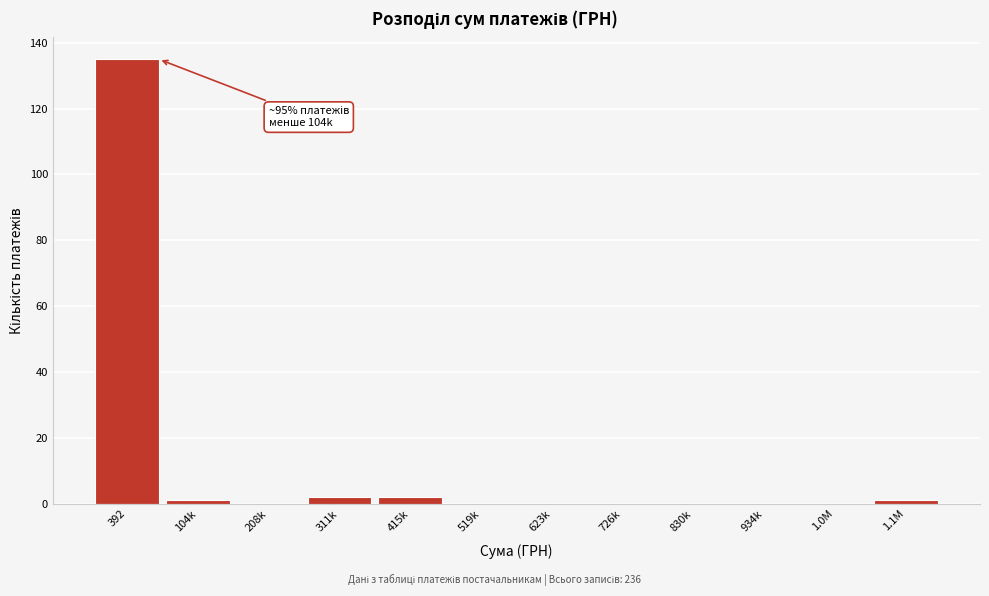

Reading left to right, what are all the values shown in this chart?

392=135	104k=1	208k=0	311k=2	415k=2	519k=0	623k=0	726k=0	830k=0	934k=0	1.0M=0	1.1M=1